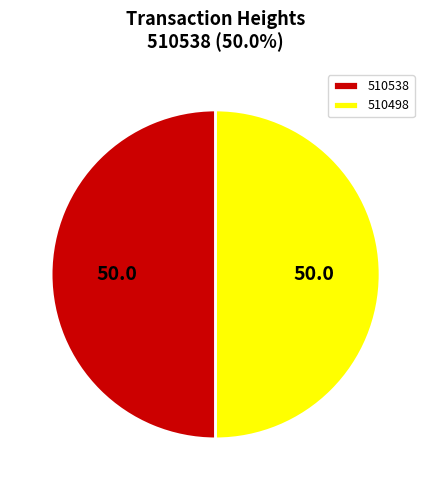

Approximately how many times larger is the value at 510498 compared to 510538?

1.0